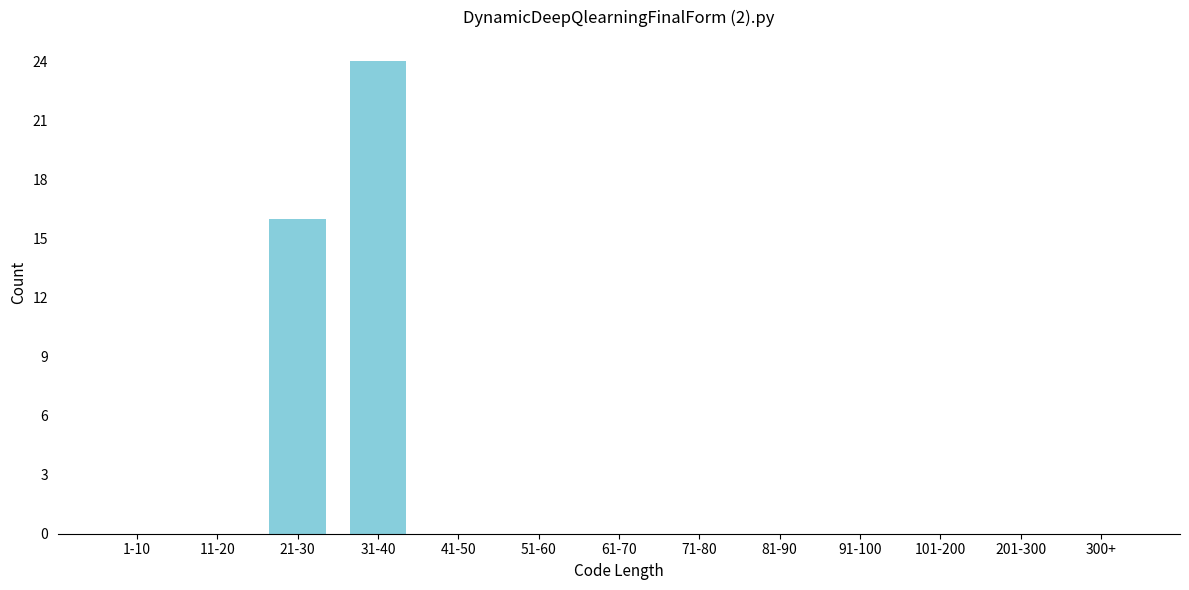

Reading left to right, what are all the values shown in this chart?

1-10=0	11-20=0	21-30=16	31-40=24	41-50=0	51-60=0	61-70=0	71-80=0	81-90=0	91-100=0	101-200=0	201-300=0	300+=0